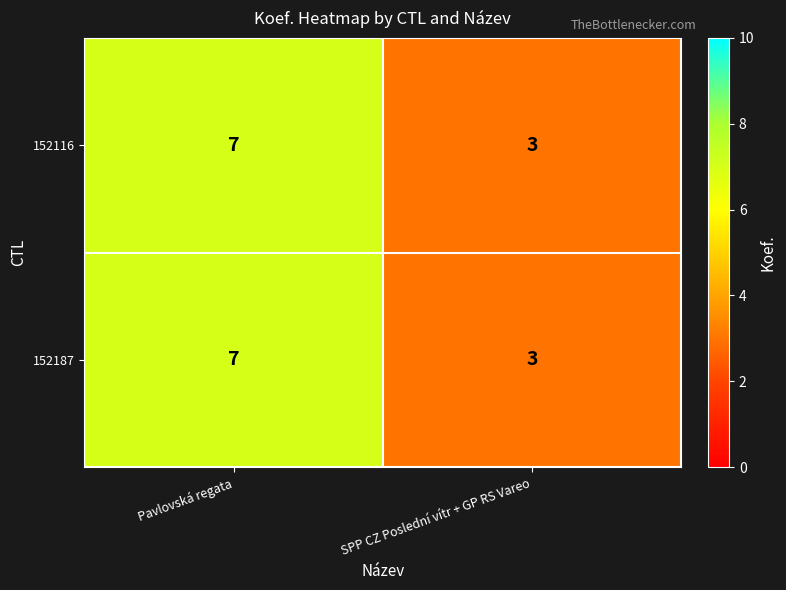

What is the total value across all series at Pavlovská regata?

14